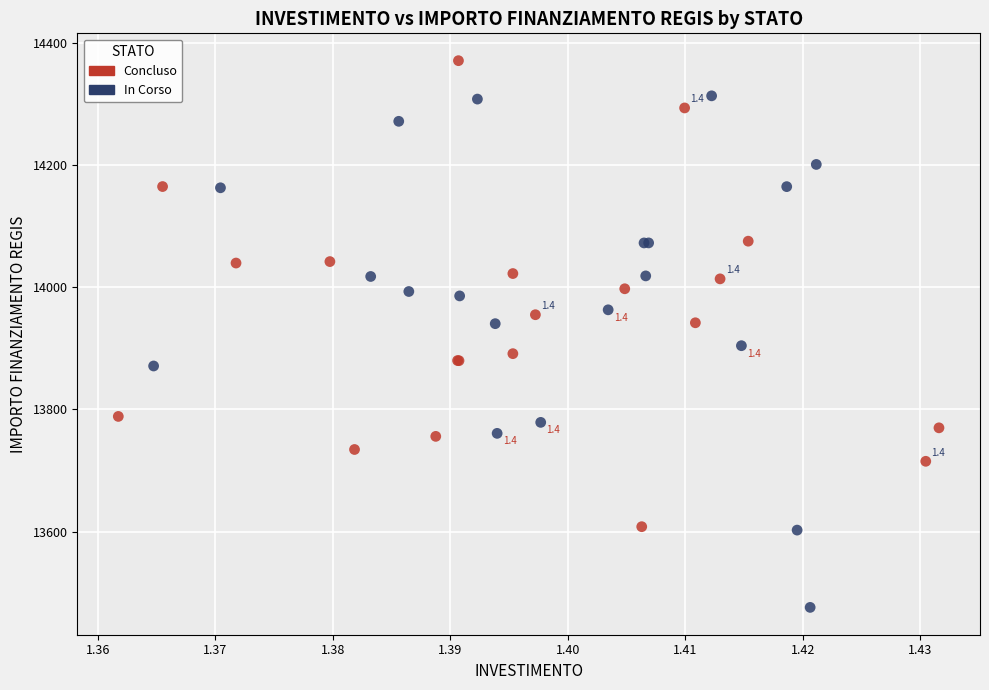

Which series contains the highest Y value?

Concluso